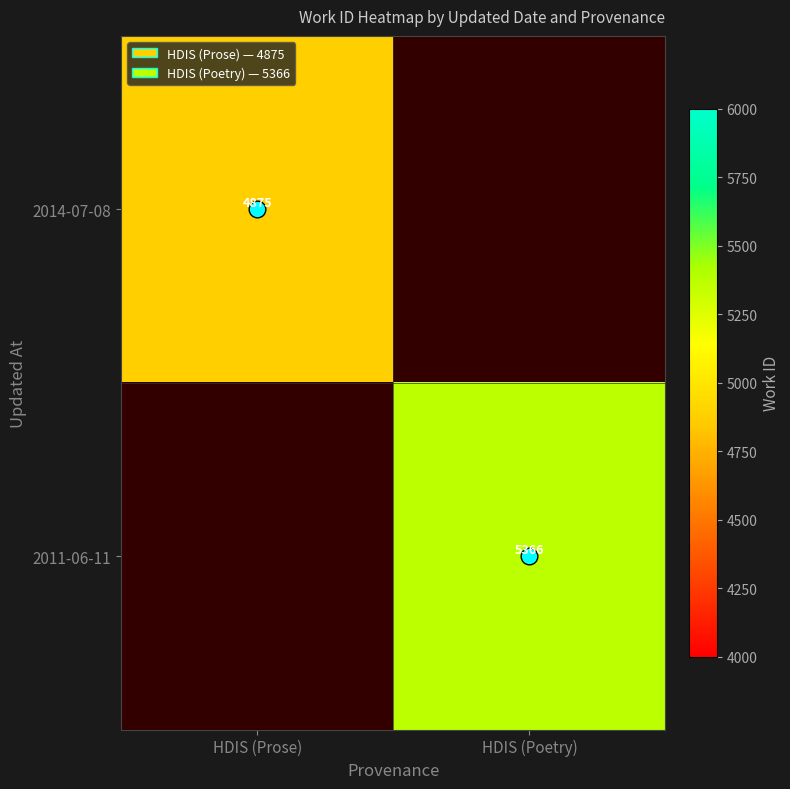

At how many categories does at least one series exceed 5063?

1